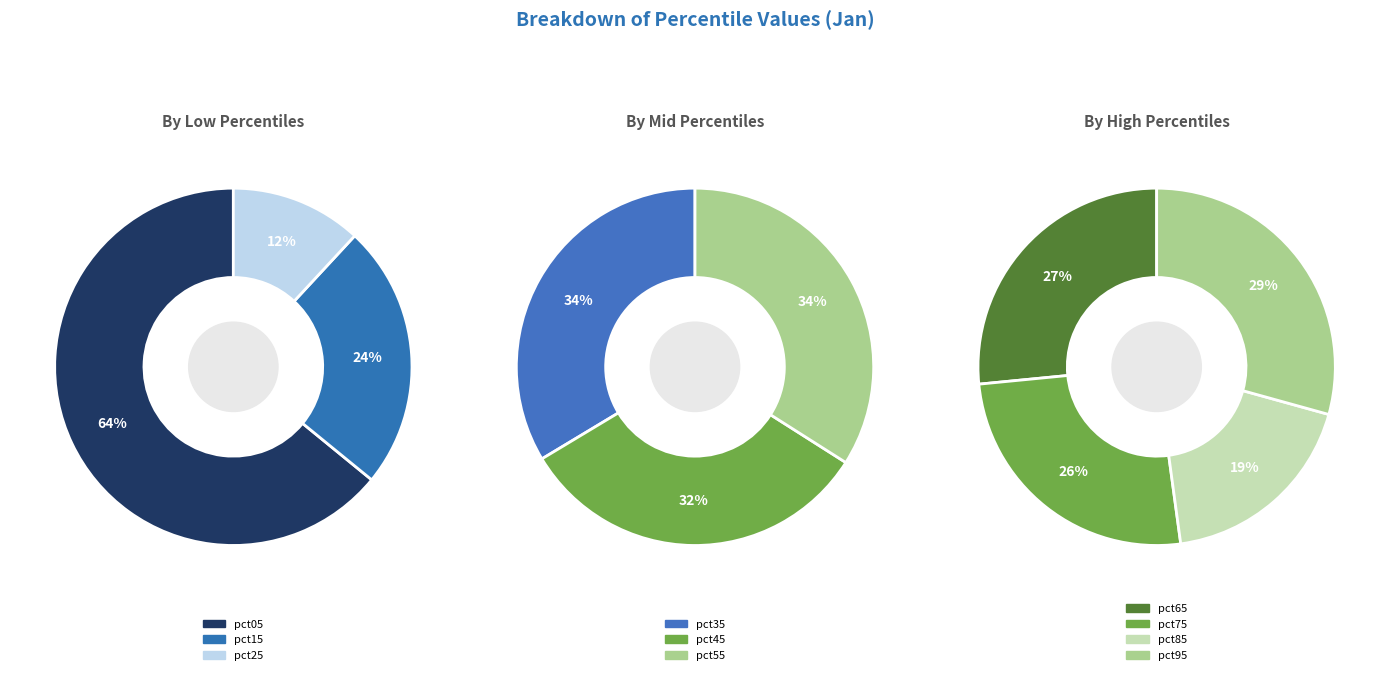

How many slices are in this pie chart?

10